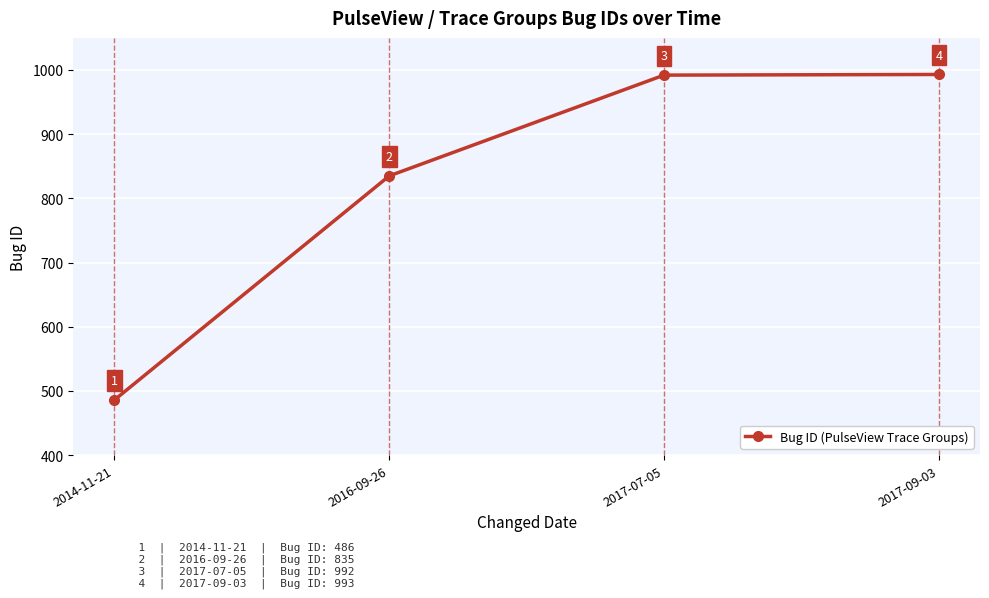

What is the value of the 2nd point from the left?

835